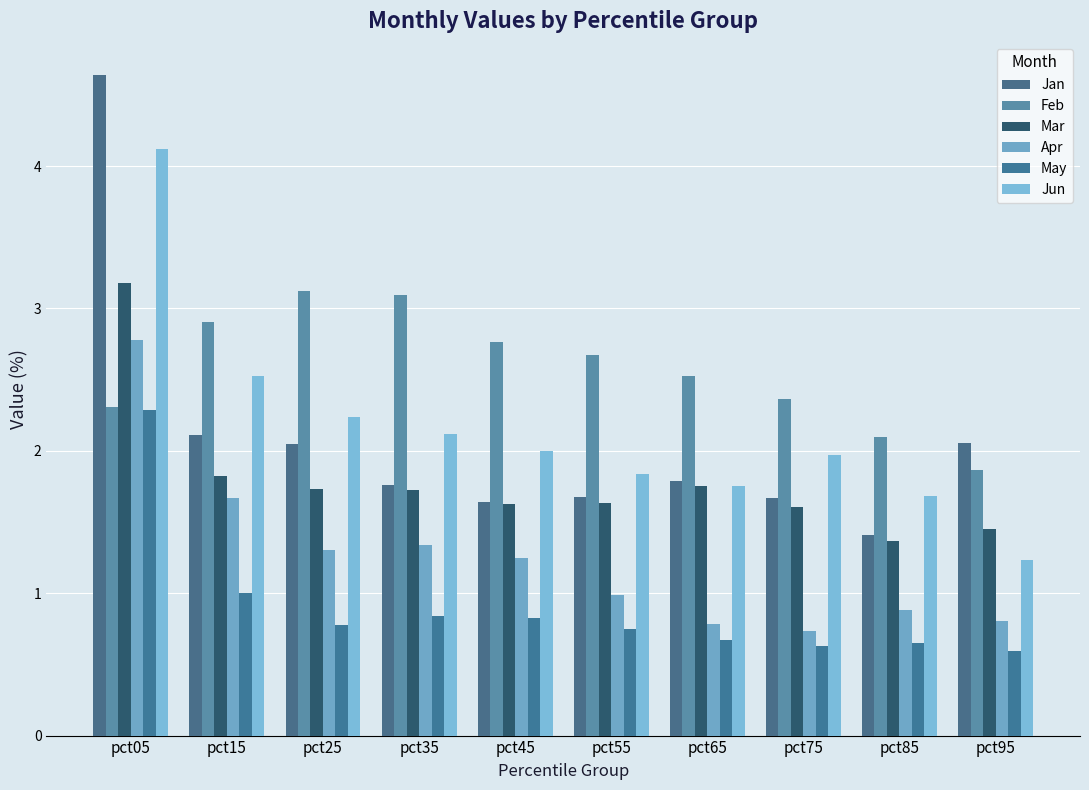

What value does the Feb series have at pct35?

3.1